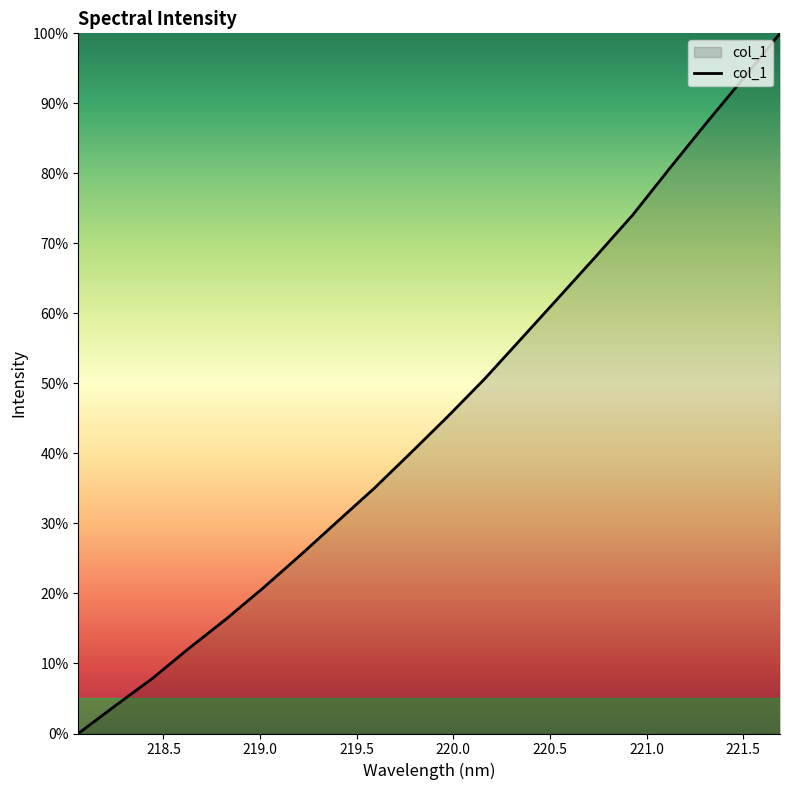

What is the greatest value displayed?

100.0